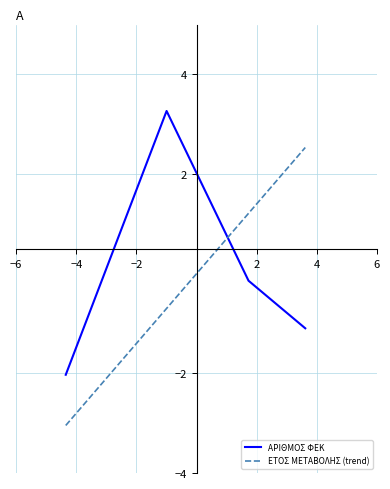

What is the minimum value shown in the chart?

-3.0